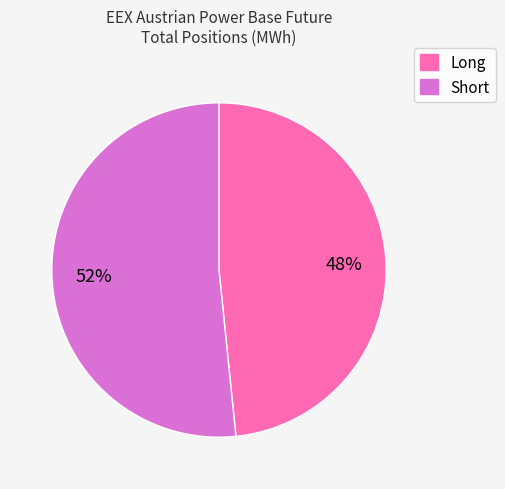

Rank the categories by value from highest to lowest.

Short, Long